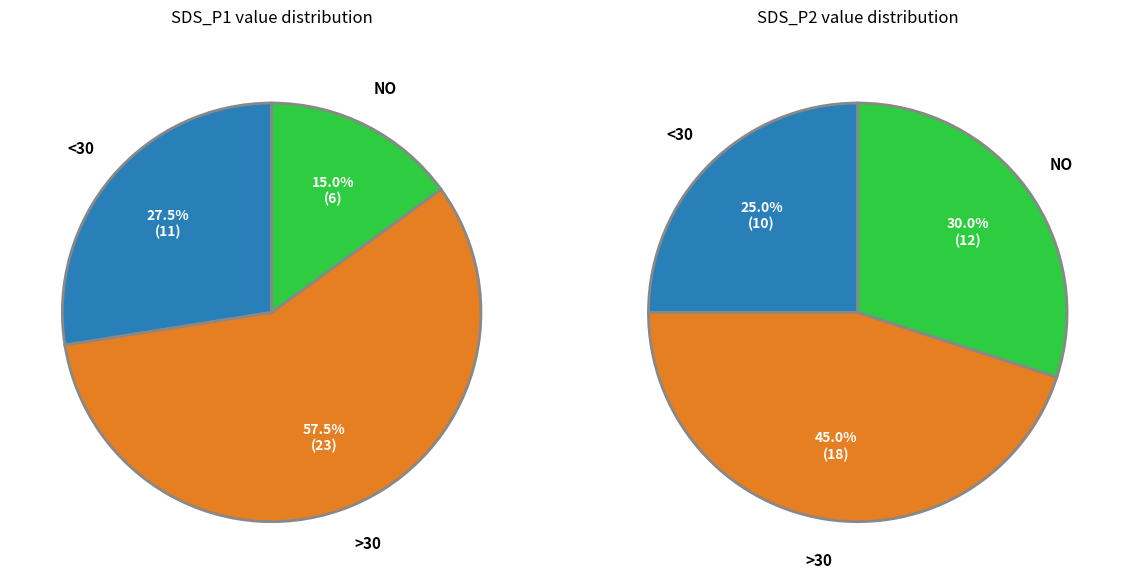

What percentage is NOT represented by 27?

97.4%